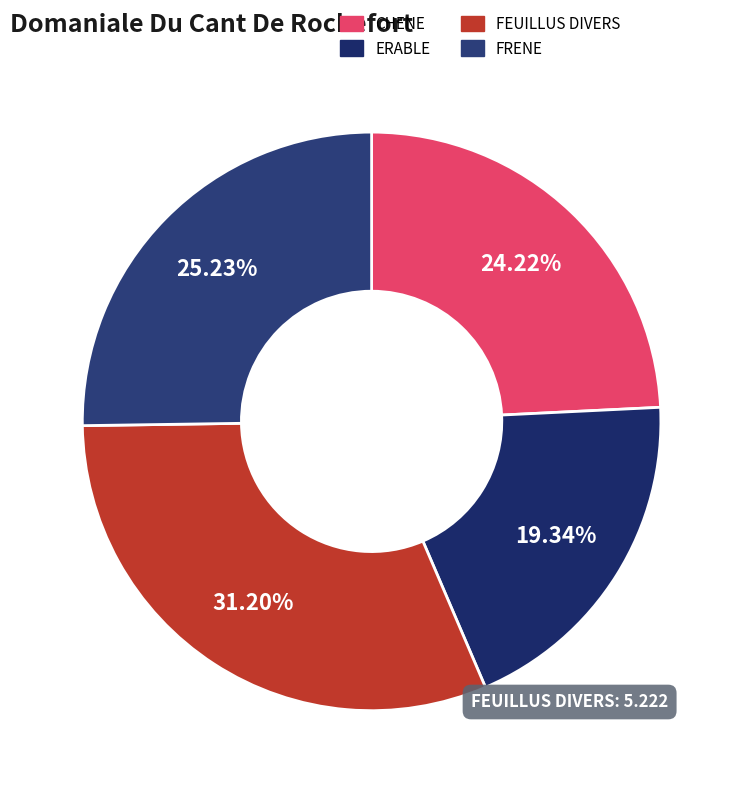

What is the largest slice in the pie chart?

FEUILLUS DIVERS